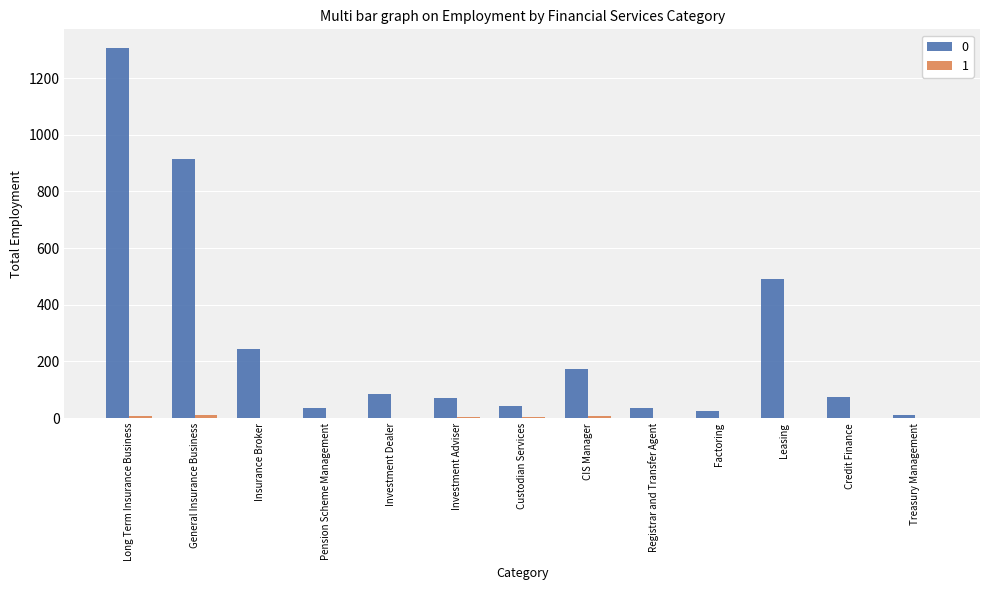

Is it true that 0 equals 238 at Leasing?

False